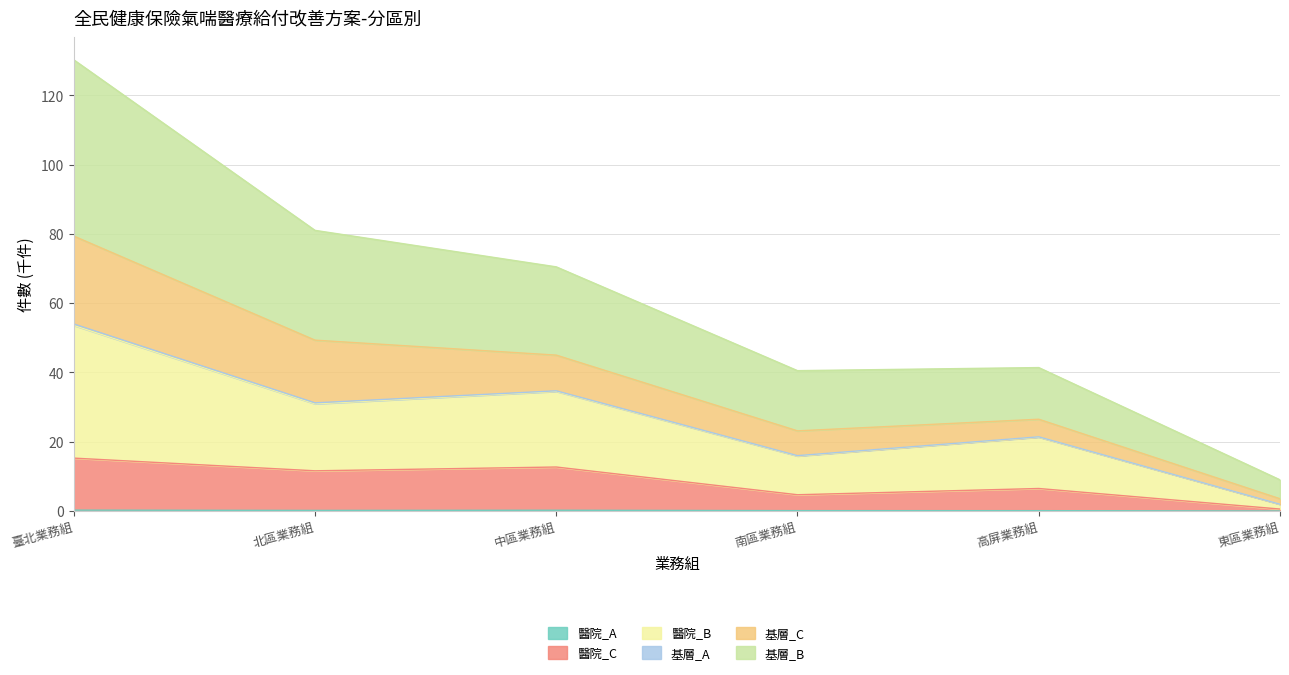

Is the value of 醫院_B at 北區業務組 greater than the value of 醫院_A at 中區業務組?

Yes